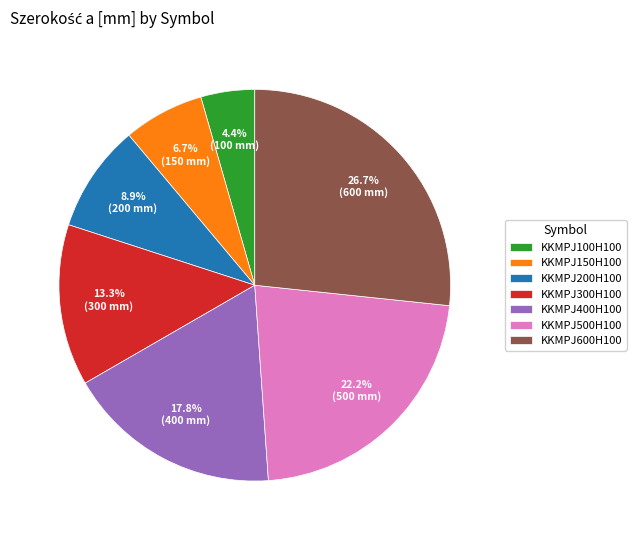

Is KKMPJ300H100 the majority of the pie?

No